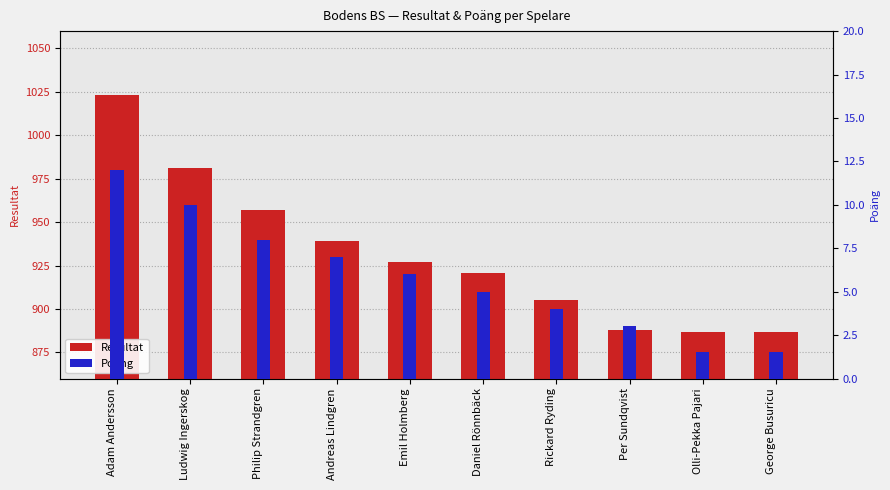

Which series has the largest range (max minus min)?

Resultat